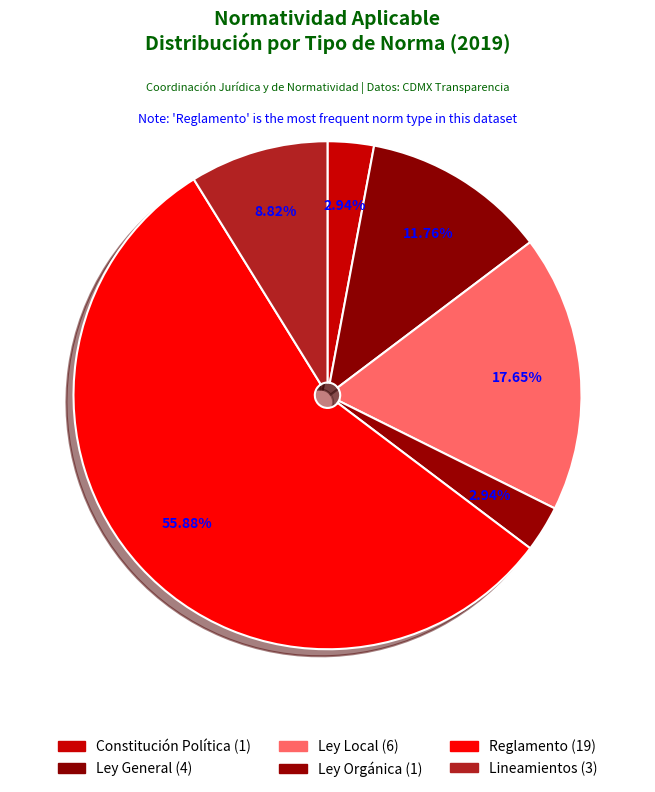

What portion of the pie excludes Ley General?

88.2%